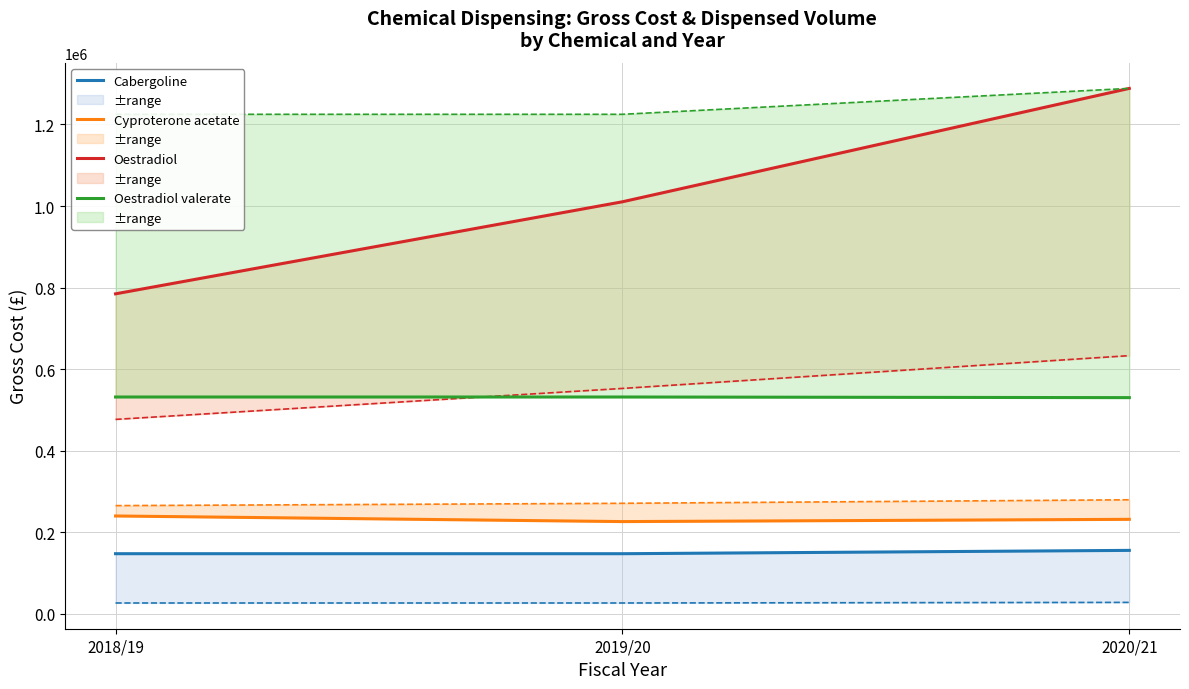

List the labels in order of Oestradiol value, smallest first.

2018/19, 2019/20, 2020/21